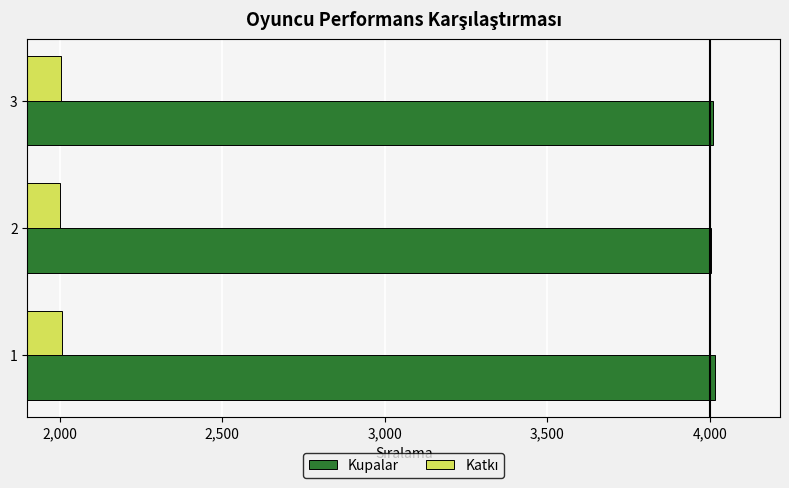

What is the greatest value displayed?

4015